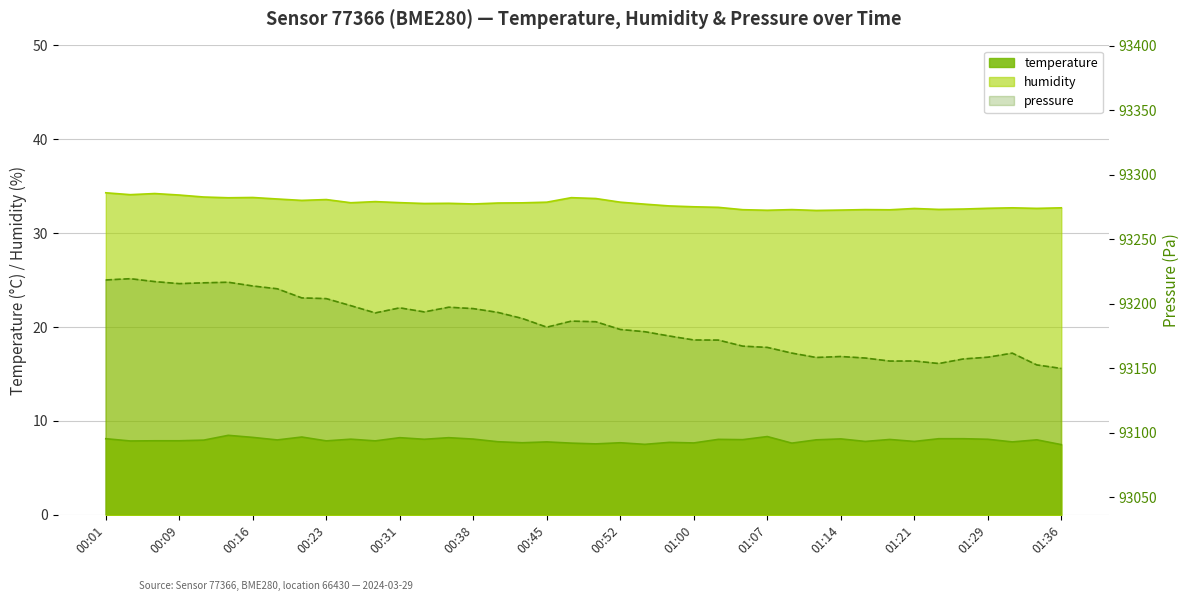

List the labels in order of humidity value, largest first.

00:01, 00:06, 00:04, 00:09, 00:11, 00:16, 00:48, 00:14, 00:50, 00:18, 00:23, 00:21, 00:28, 00:45, 00:52, 00:31, 00:26, 00:43, 00:40, 00:35, 00:33, 00:38, 00:55, 00:57, 01:00, 01:02, 01:31, 01:36, 01:29, 01:34, 01:21, 01:26, 01:24, 01:09, 01:17, 01:05, 01:19, 01:14, 01:07, 01:12